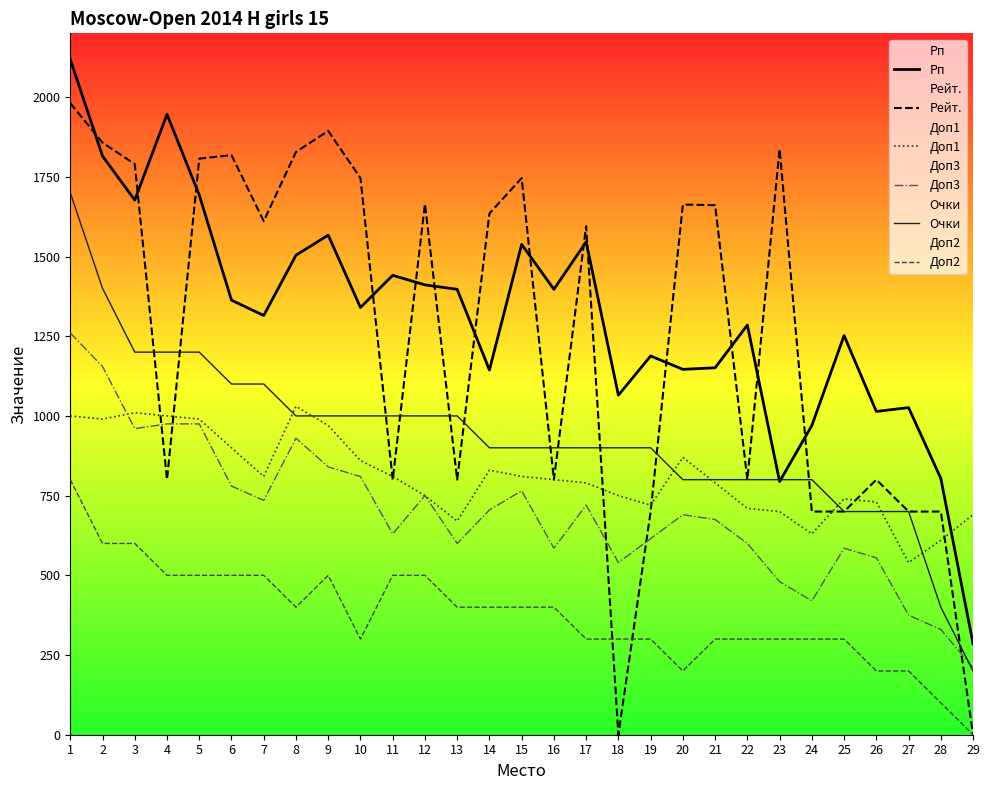

Is it true that Доп2 equals 200 at 26?

True